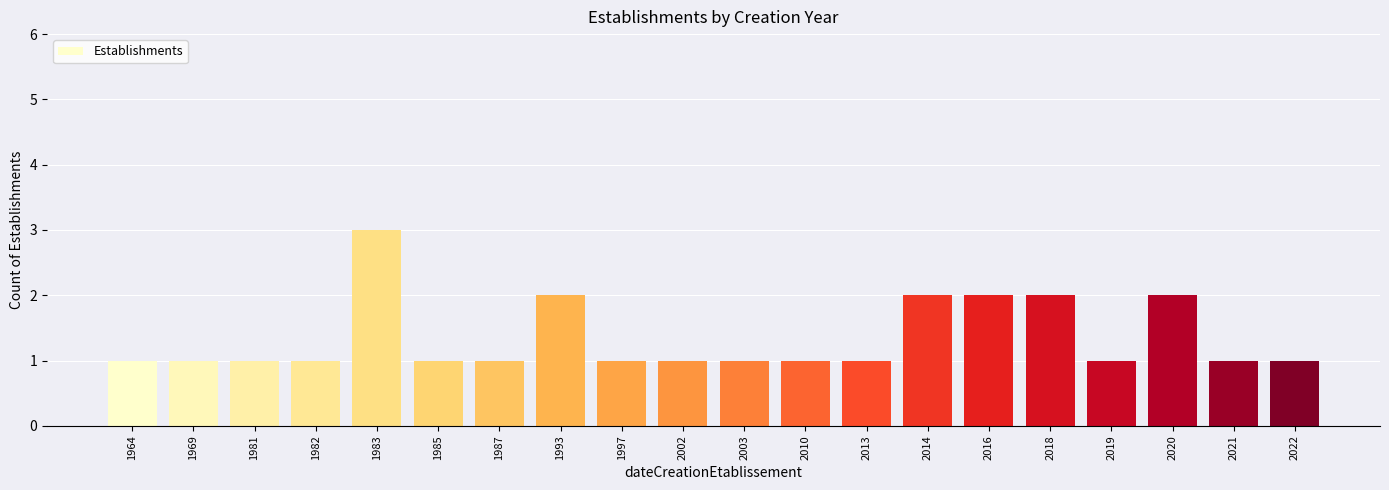

Which has a higher value, 2020 or 1997?

2020